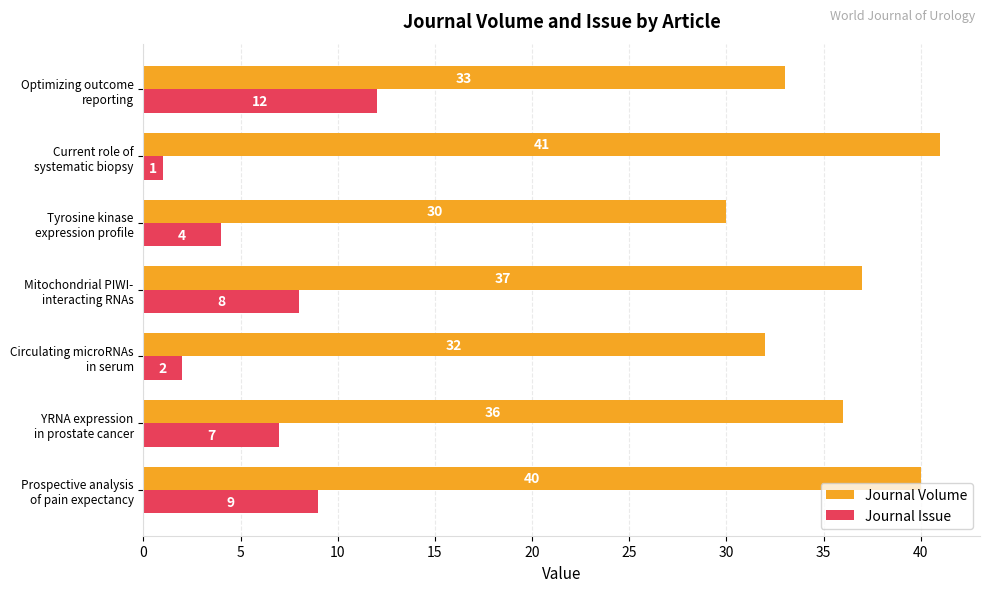

What is the sum of all Journal Volume values?

249